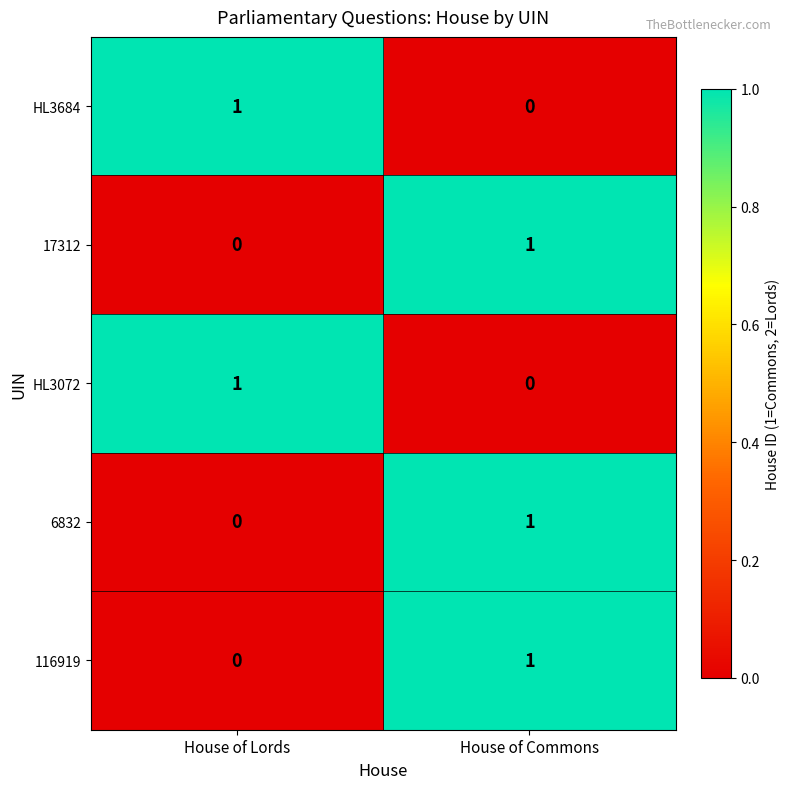

What is the greatest value displayed?

1